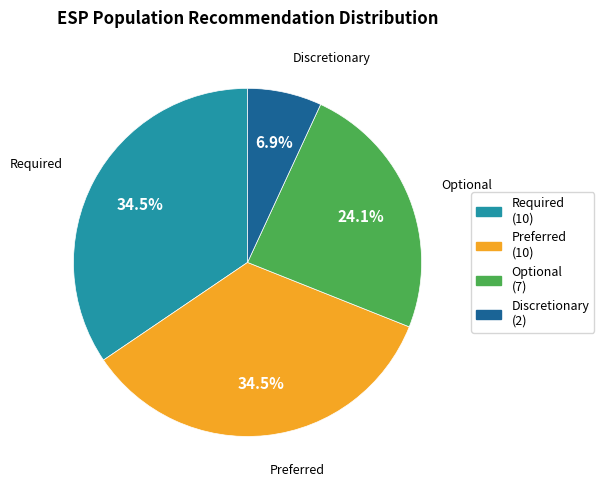

What percentage is the Discretionary slice, to the nearest percent?

7%